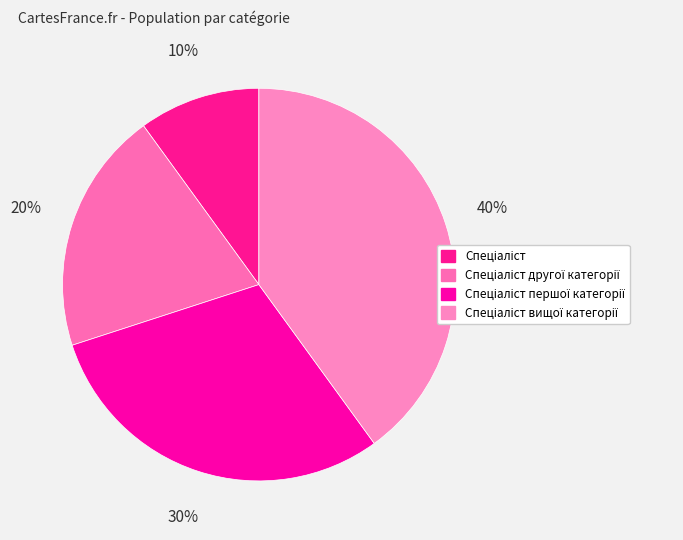

Does any single category account for the majority?

No